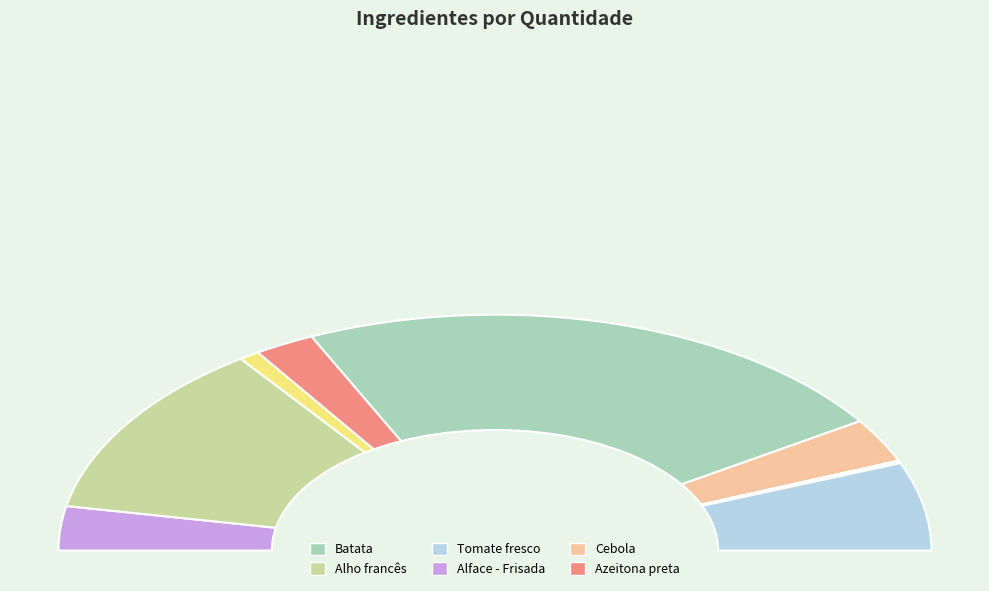

Rank the categories by value from highest to lowest.

Batata, Alho francês, Tomate fresco, Alface - Frisada, Cebola, Azeitona preta, Azeite virgem extra, Ovo natureza, Louro, Pimenta preta, Sal